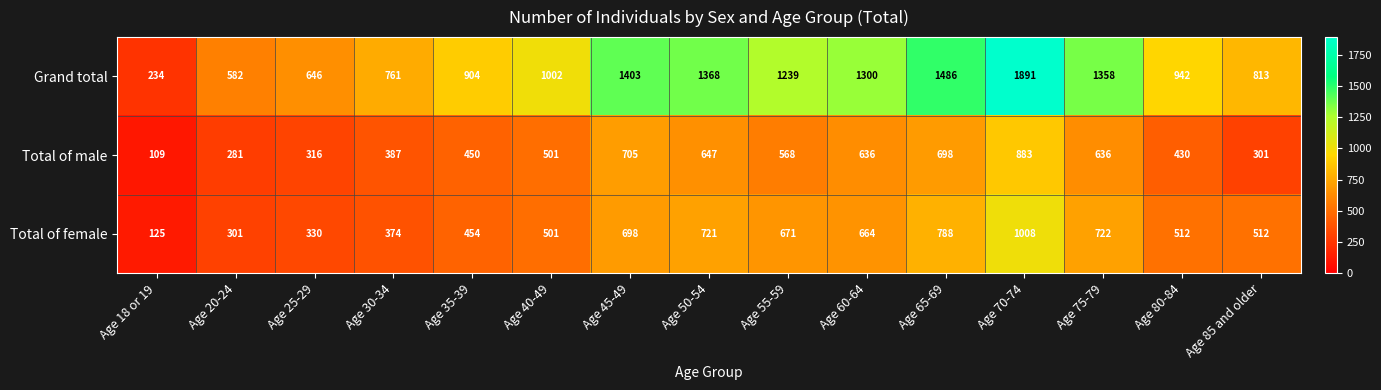

What is the spread (max minus min) of values at Age 25-29?

330